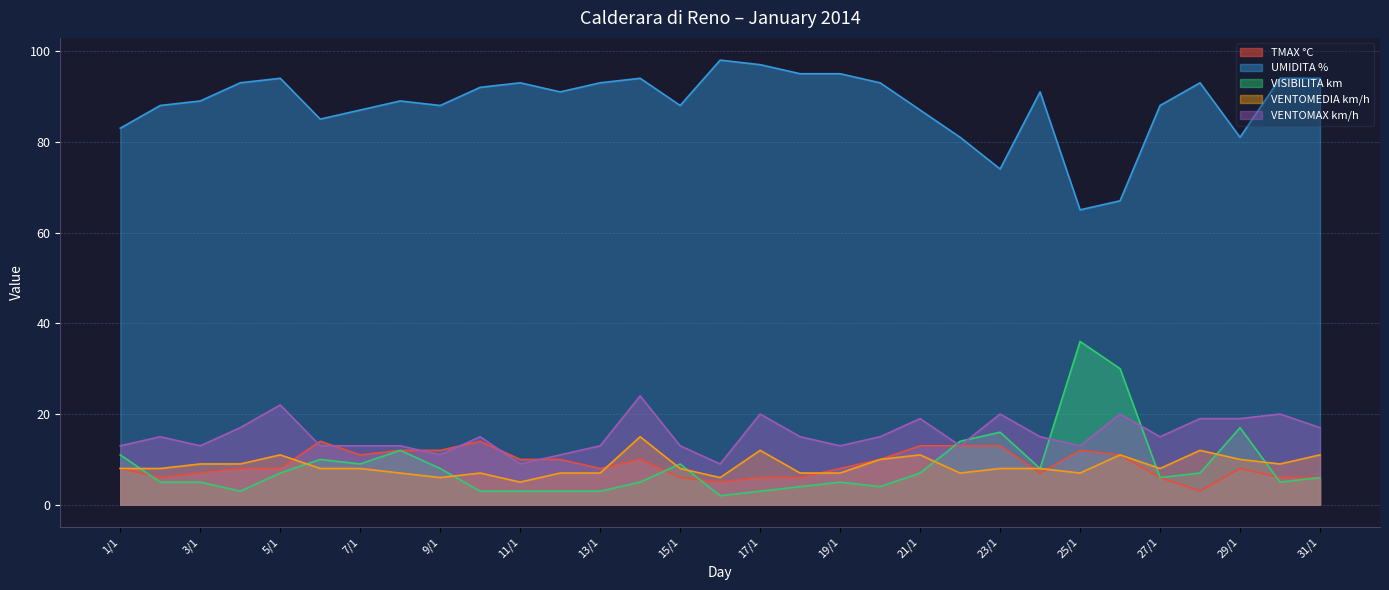

Where is the first local minimum for VENTOMEDIA km/h?

9/1